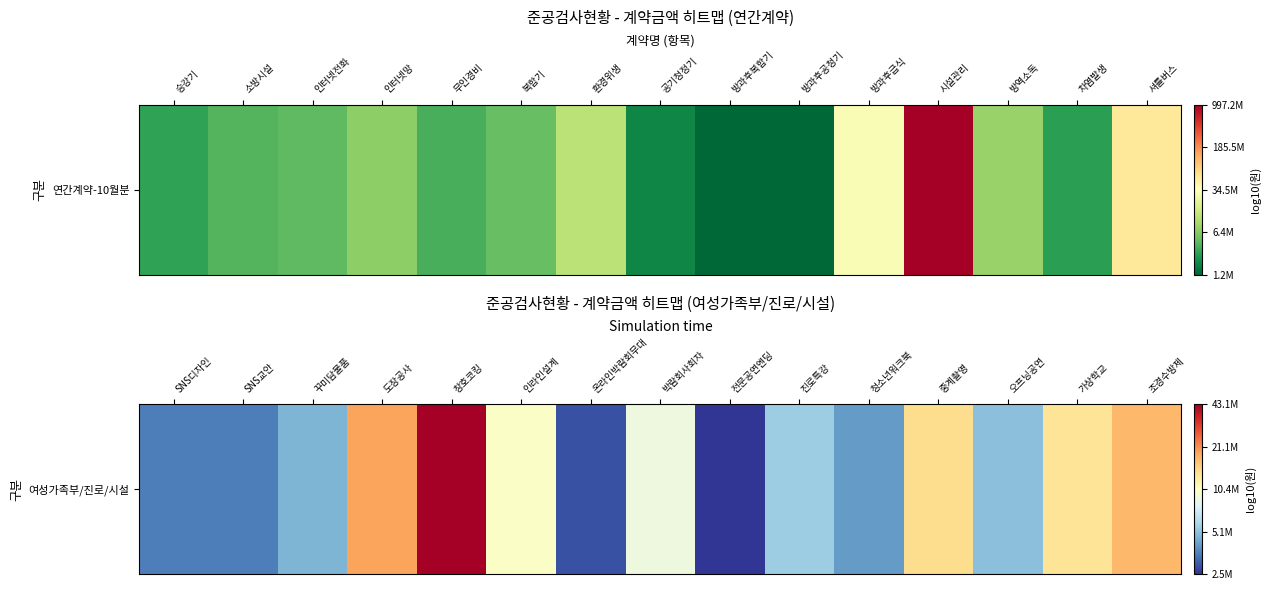

Which has a higher value, 진로특강 or 중계촬영?

중계촬영